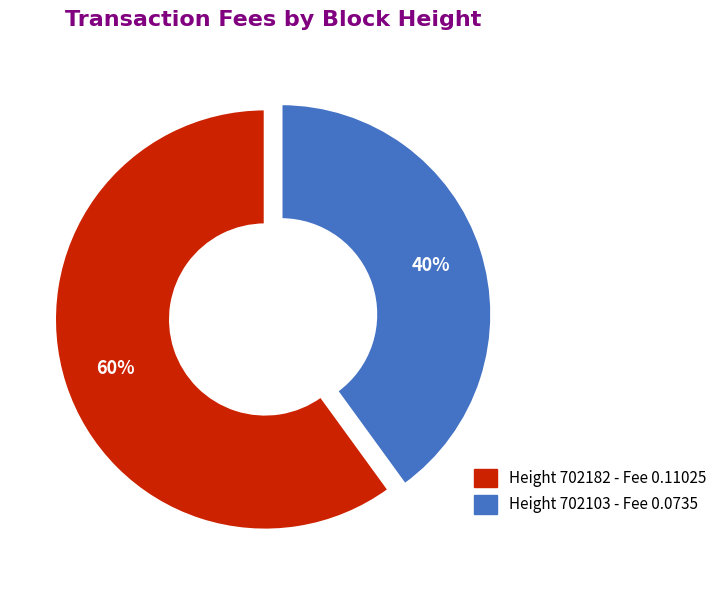

Does any single category account for the majority?

Yes